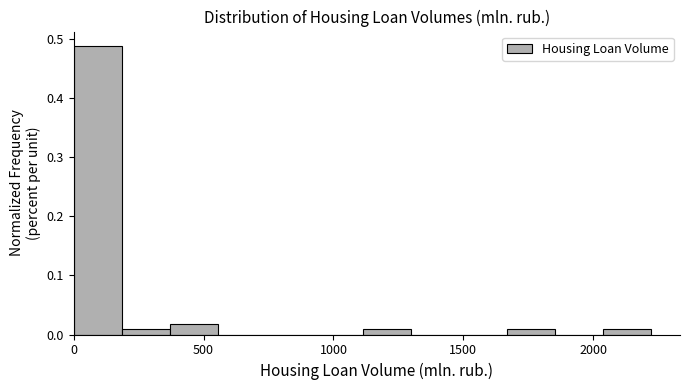

Read against the x-axis, roughly where is the centre of the tallest bar?

100